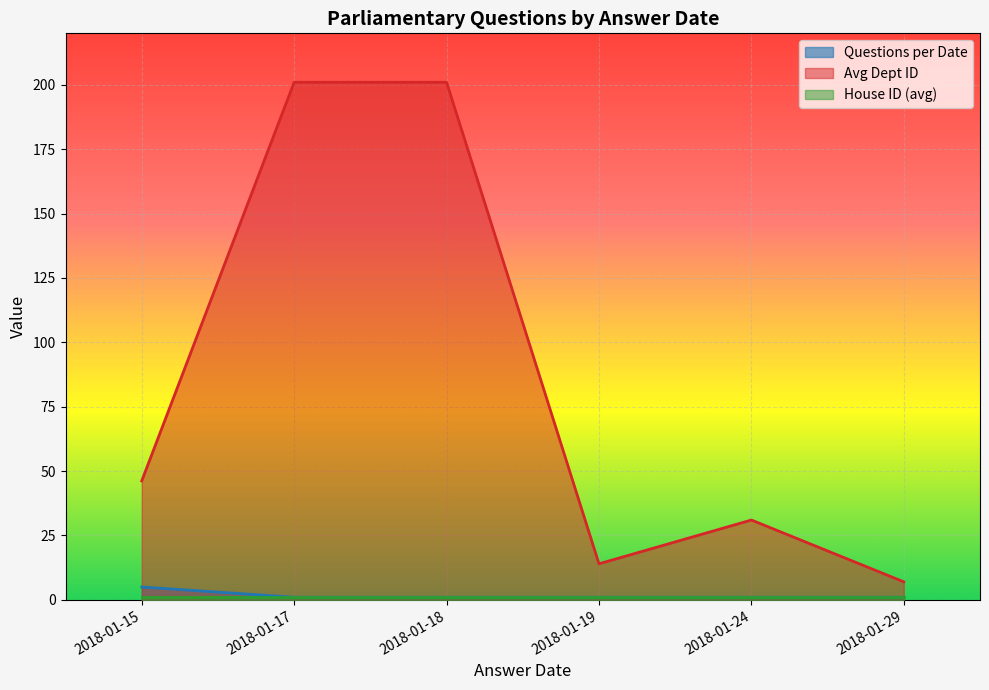

Does the chart display data point markers on the line(s)?

No